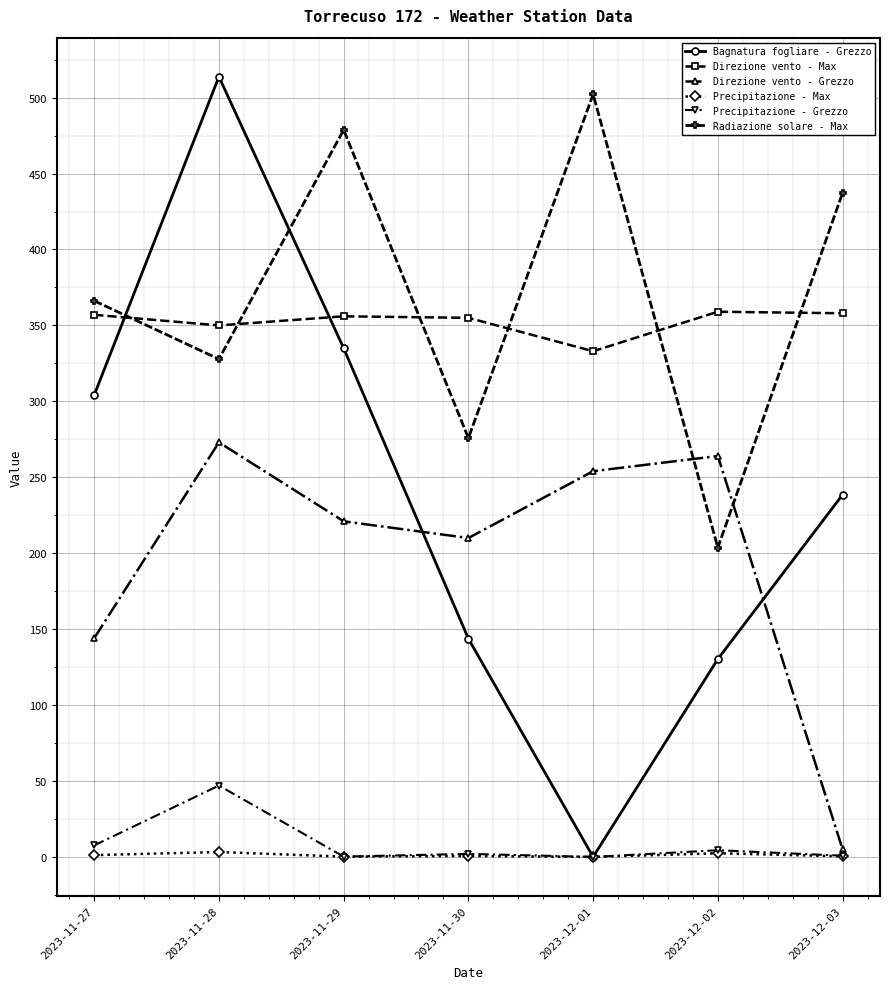

What position from the right is 2023-12-01?

3